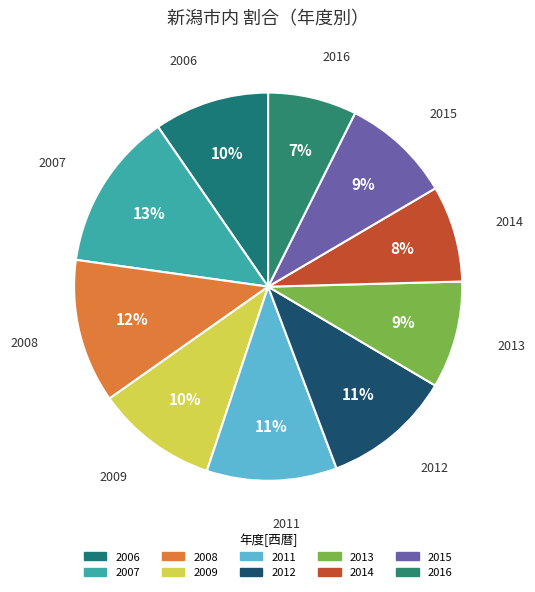

Does 2012 represent more than half of the total?

No